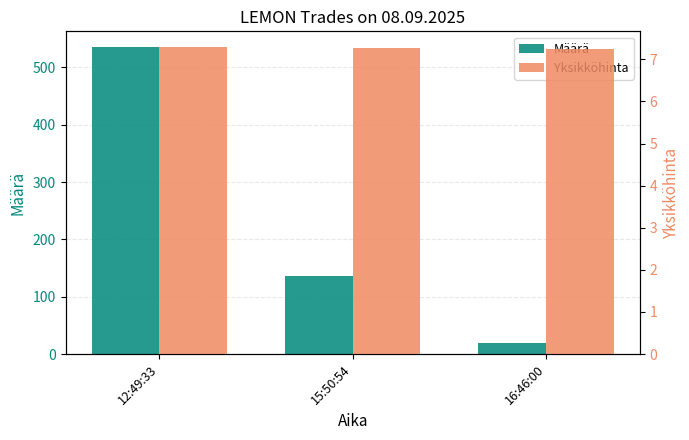

Reading right to left, list all the values displayed in this chart.

Määrä: 20.0	136.0	536.0
Yksikköhinta: 7.2	7.3	7.3